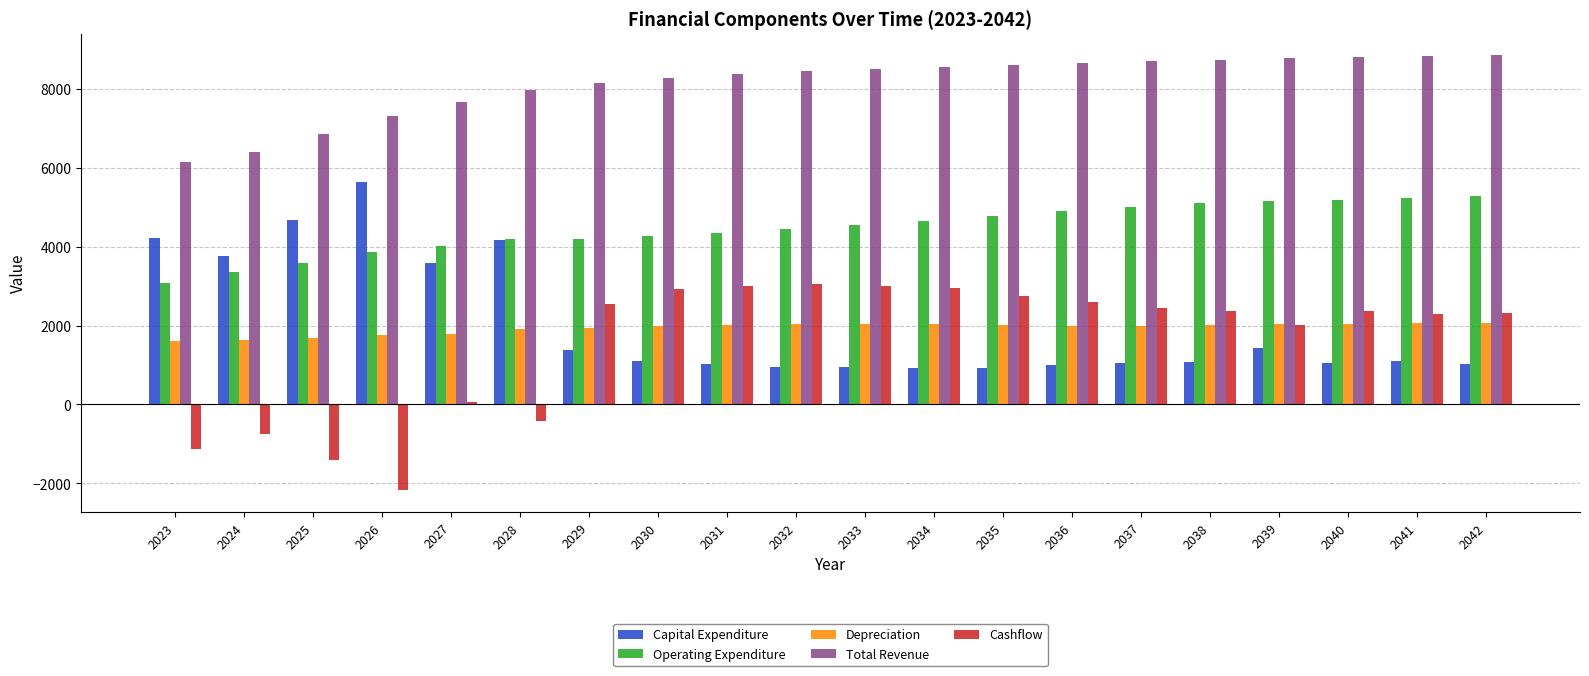

What is the difference between the Operating Expenditure values at 2027 and 2031?

315.9